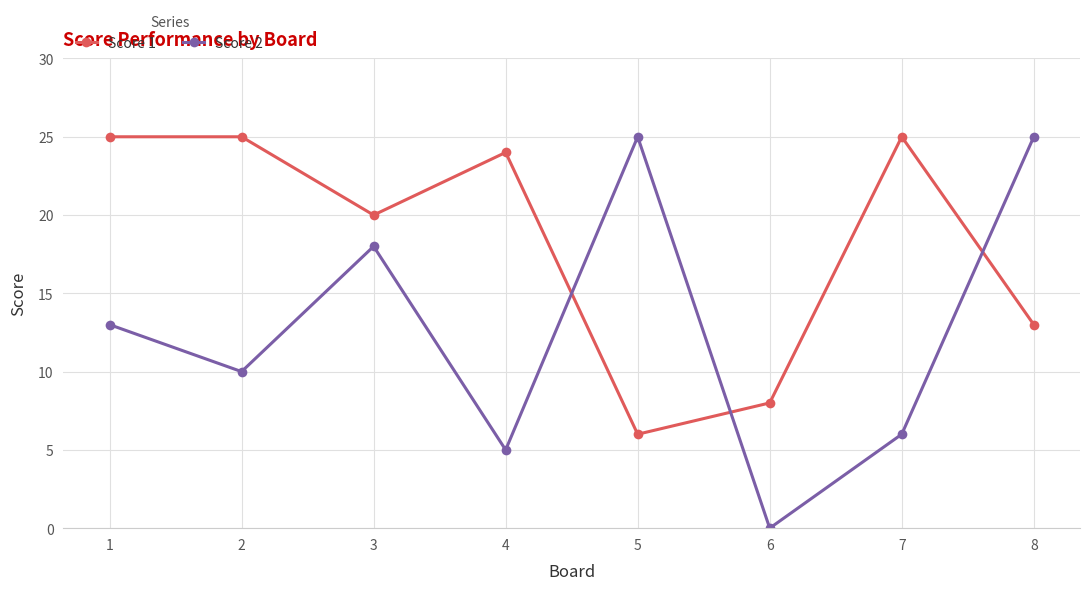

True or false: Score 1 has more than 0 points higher than both neighbors.

True